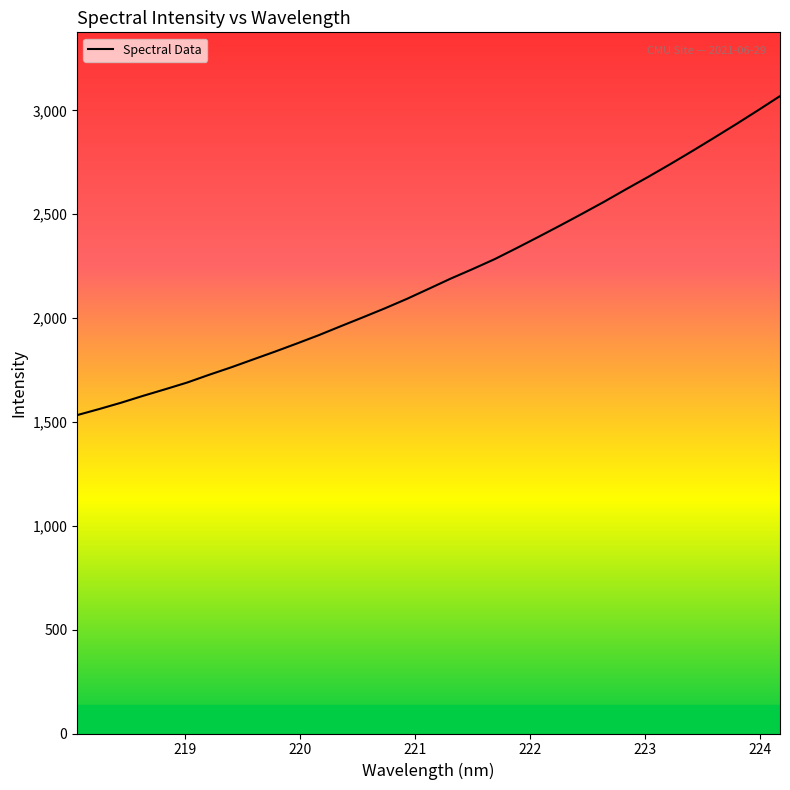

What is the maximum value shown in the chart?

3069.2